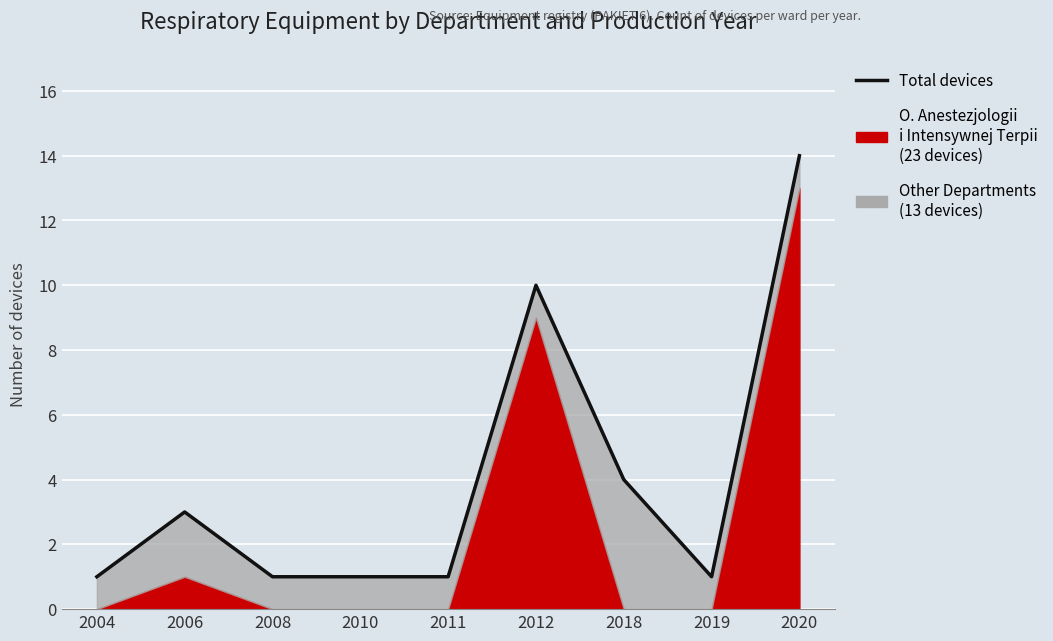

Reading right to left, what are all the values shown in this chart?

14	1	4	10	1	1	1	3	1